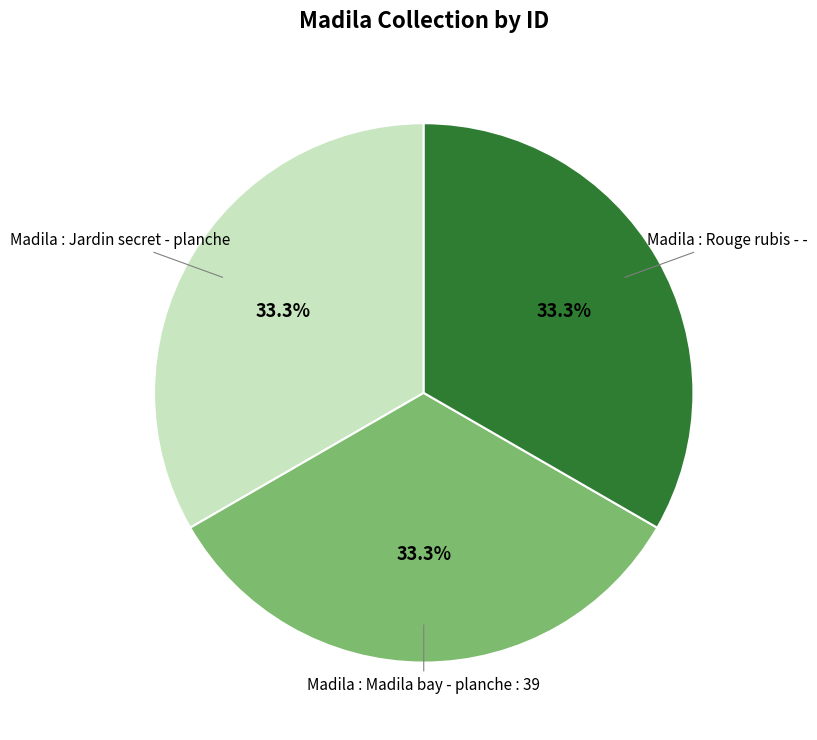

Is there a majority slice in this chart?

No